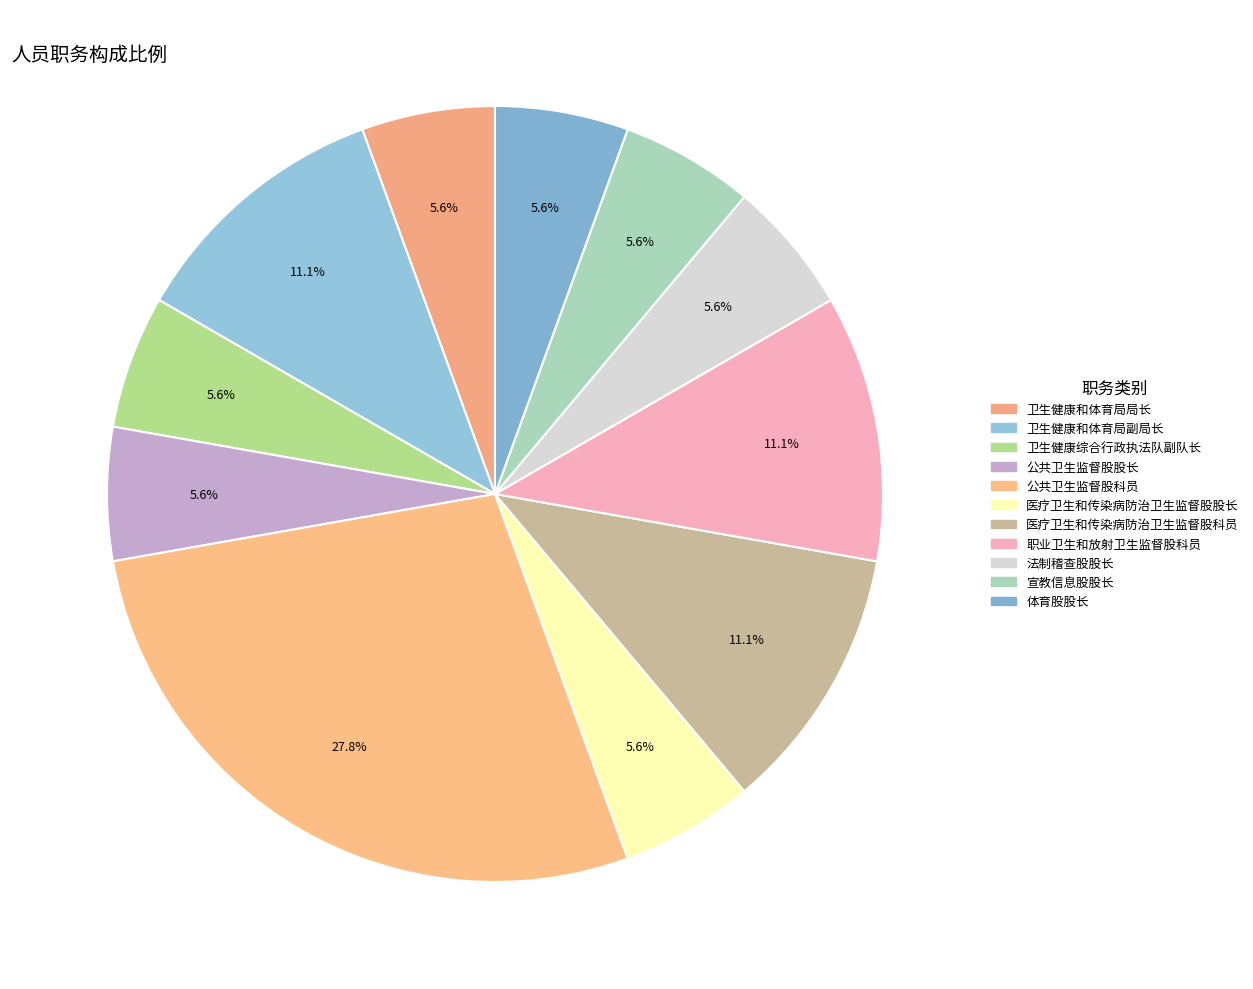

How many segments does this pie chart have?

11